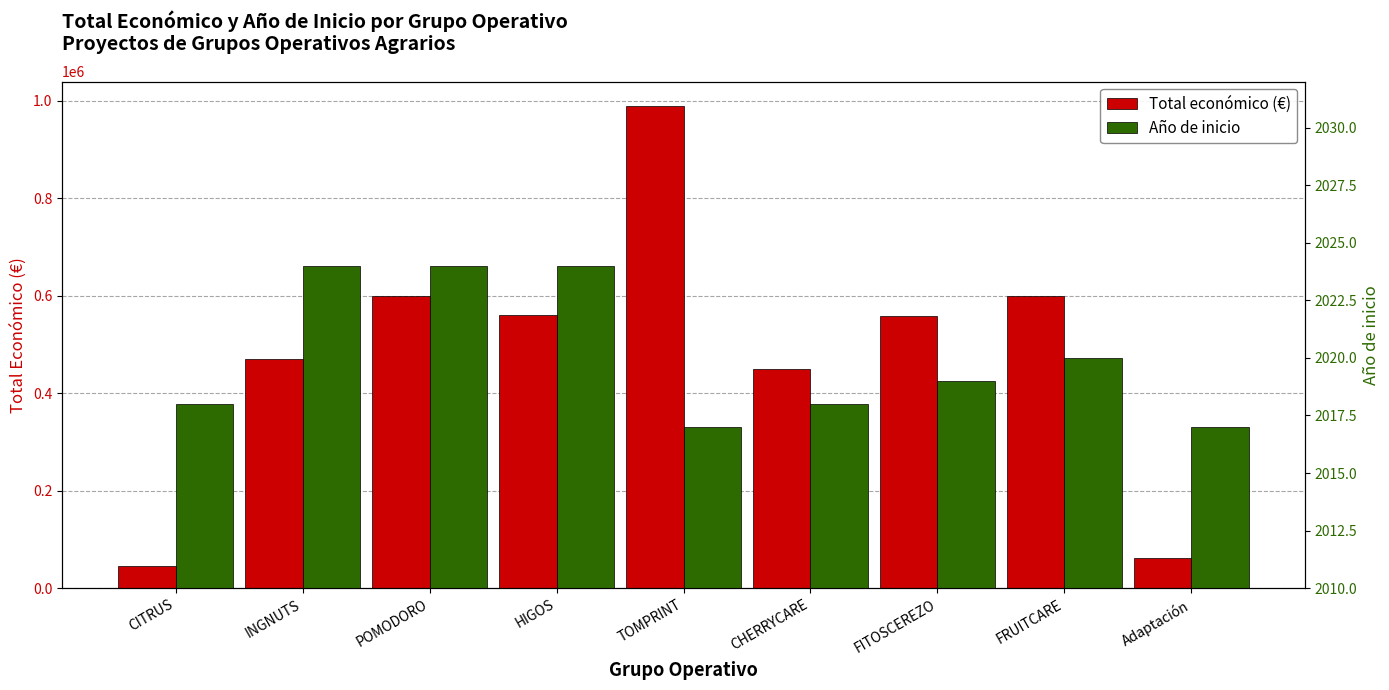

What position from the left is FRUITCARE?

8